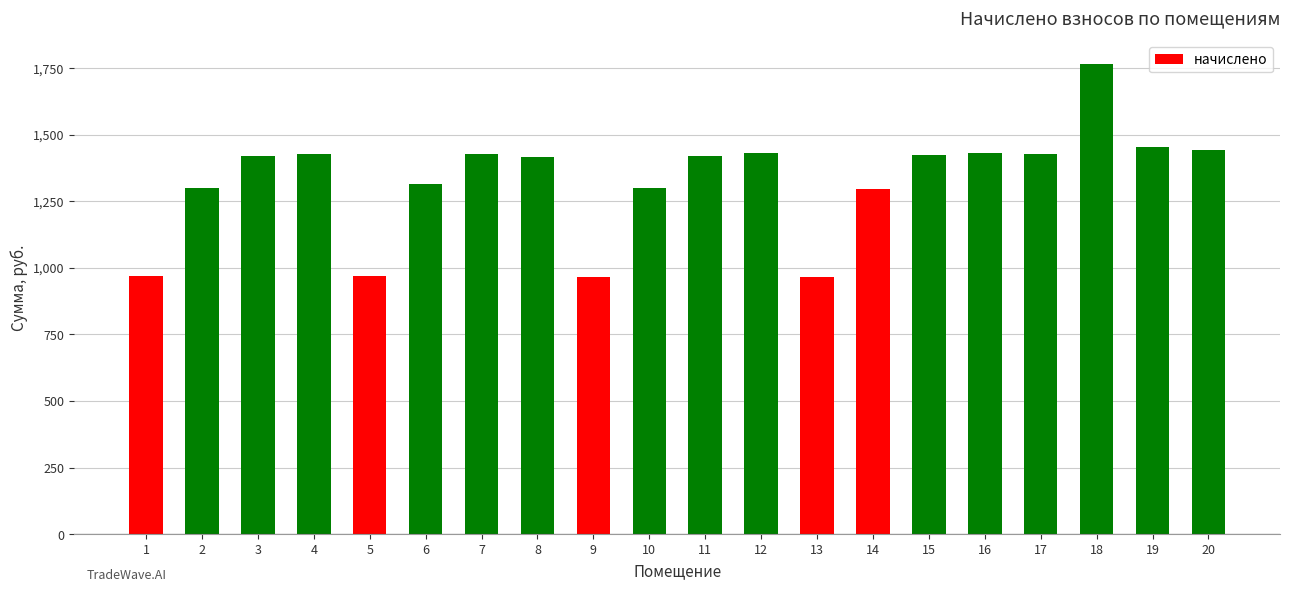

What is the sum of all values?

26572.1